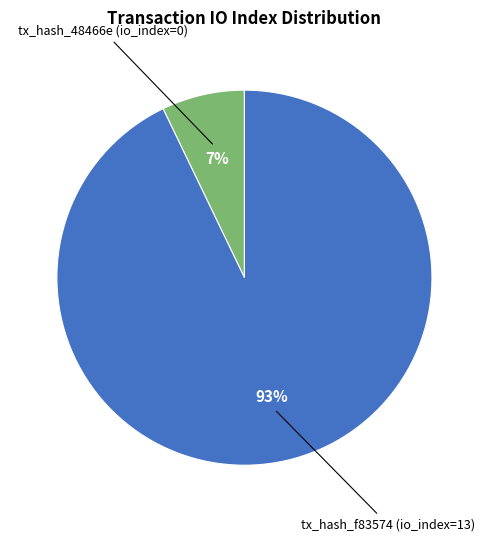

To the nearest percent, what is the difference between the largest and smallest slice percentages?

86%